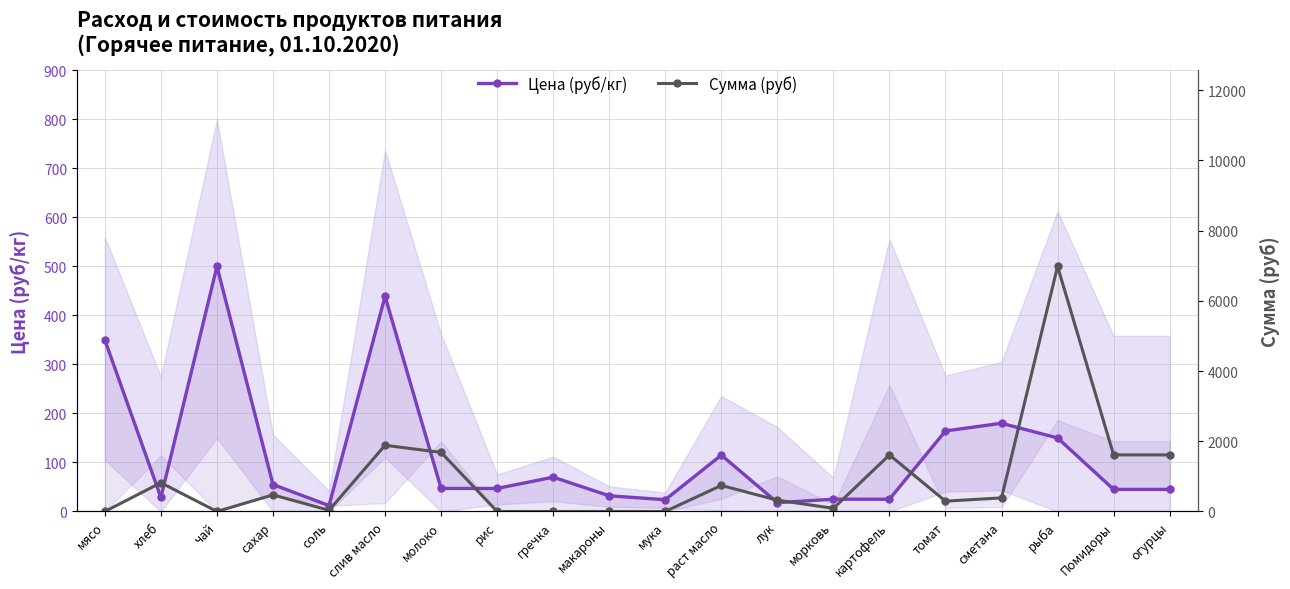

The Сумма (руб) series shows 44.9 at соль. True or false?

False